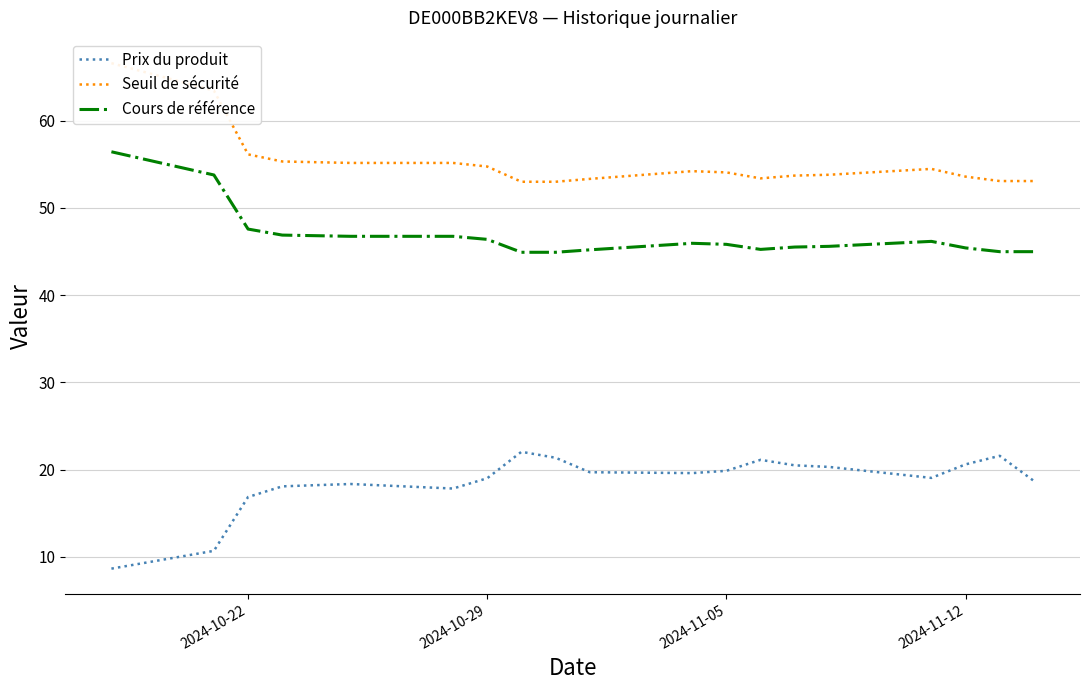

True or false: Cours de référence and Seuil de sécurité cross at least once.

False